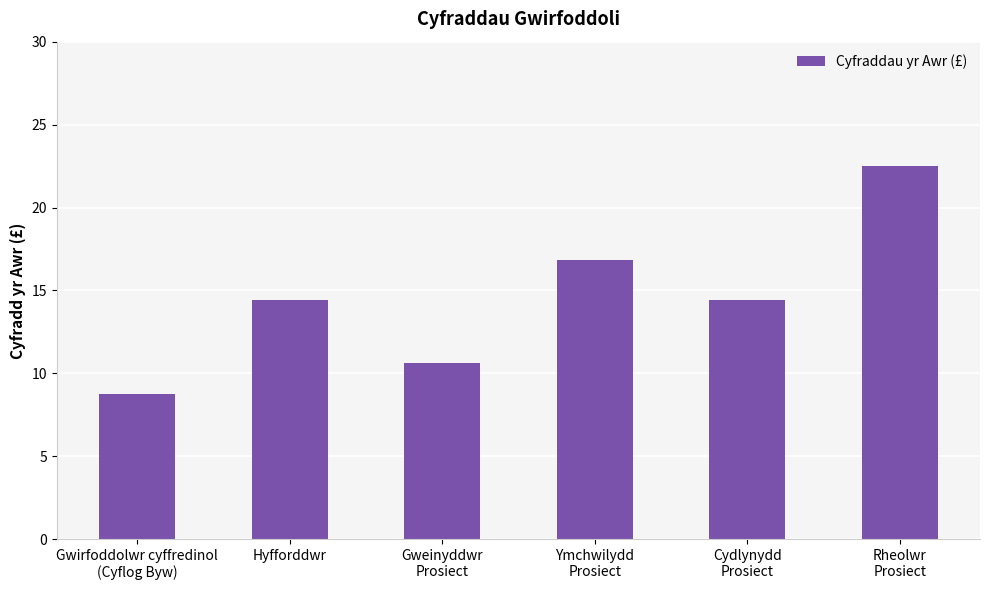

Reading right to left, list all the values displayed in this chart.

22.5	14.4	16.9	10.7	14.4	8.8